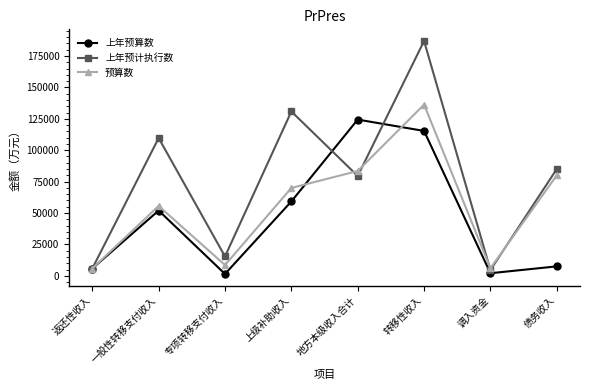

What is the label of the 3rd point from the left?

专项转移支付收入